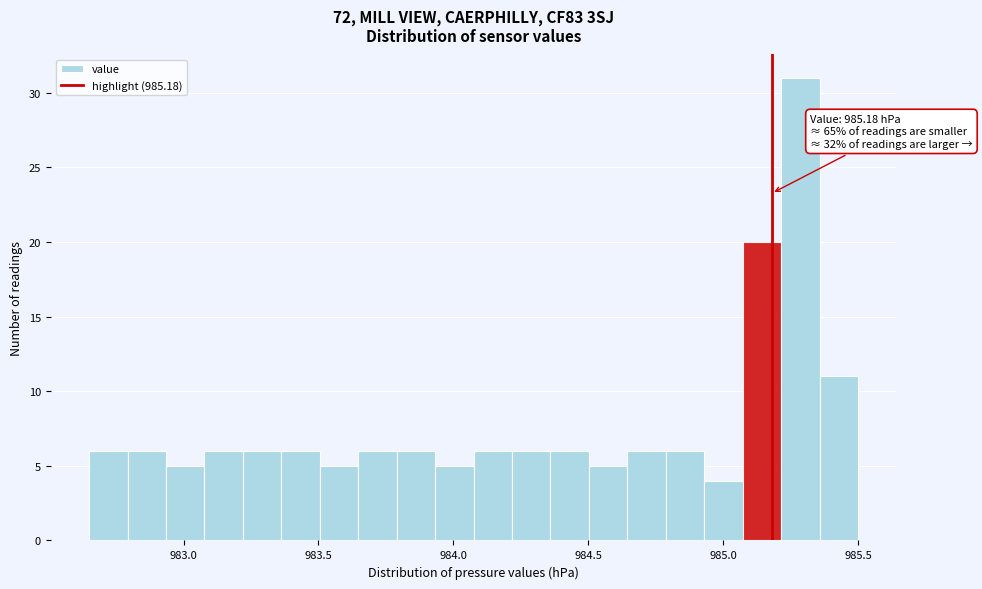

Read against the x-axis, roughly where is the centre of the tallest bar?

985.30